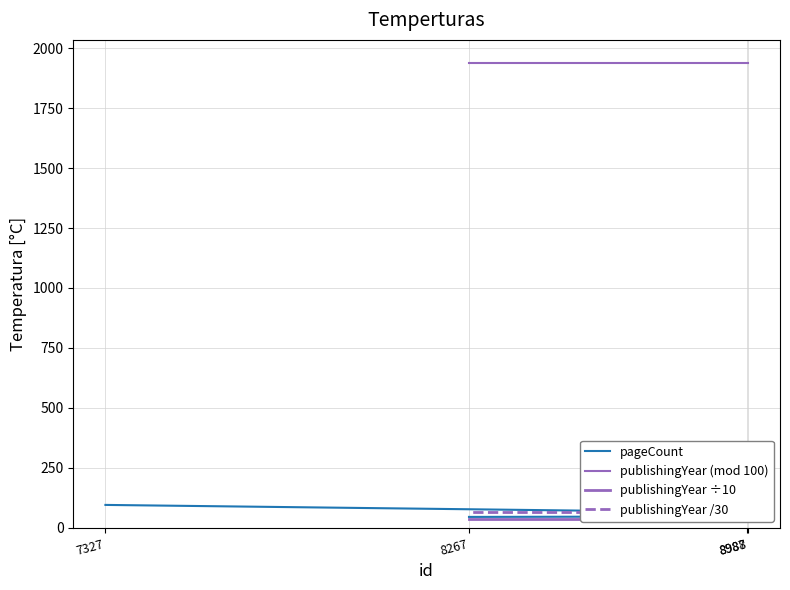

True or false: publishingYear /30 has a value of 26.0 at 8988.

False